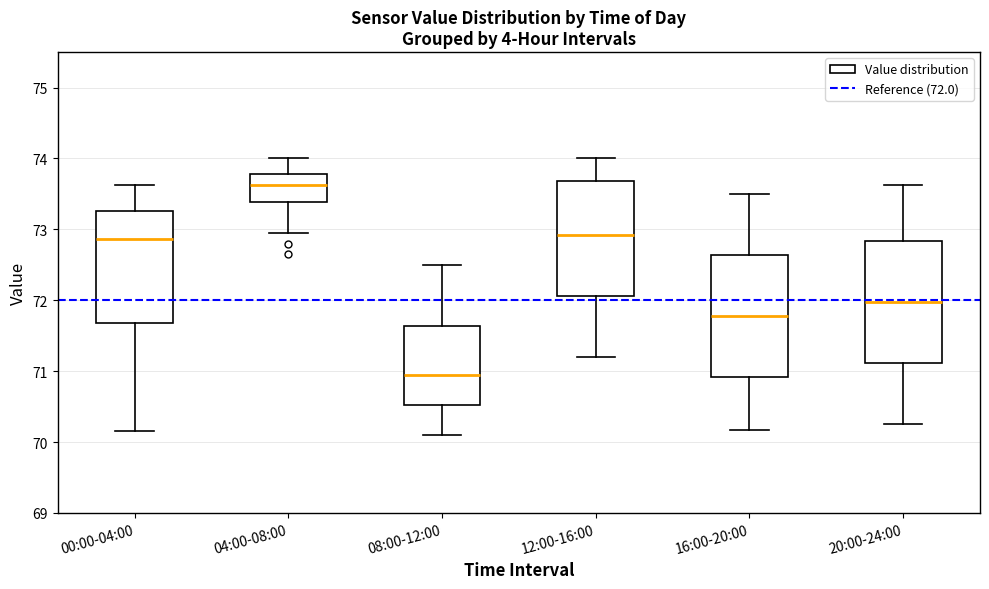

Which box's median line is the lowest?

08:00-12:00